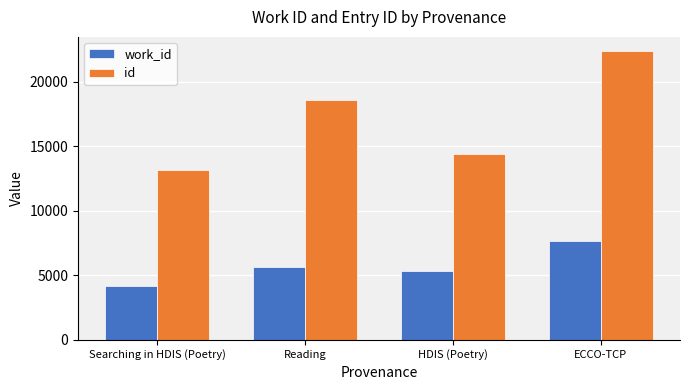

List the series in order of their overall mean, lowest first.

work_id, id